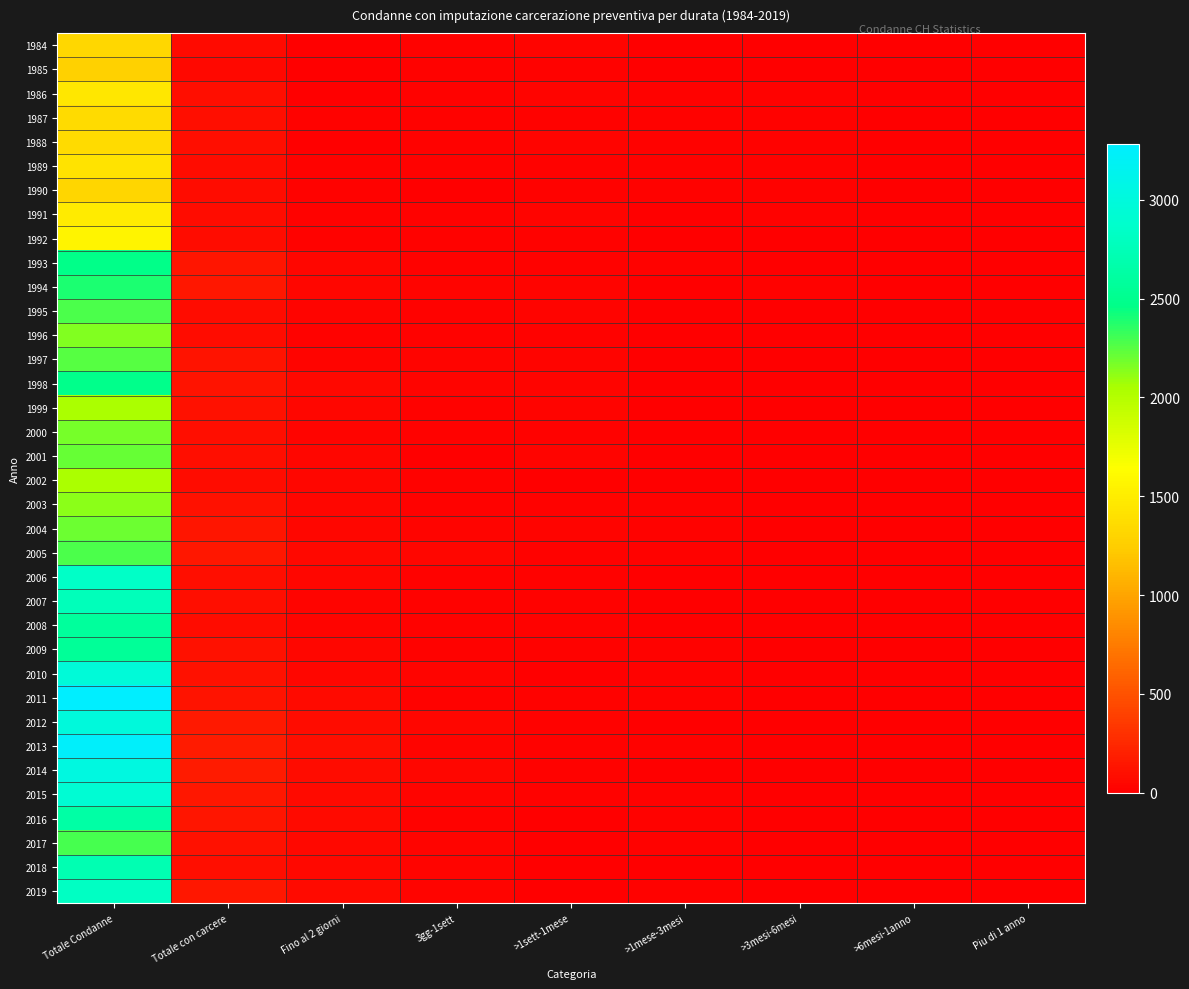

Which category has the lowest value across all series?

Piu di 1 anno